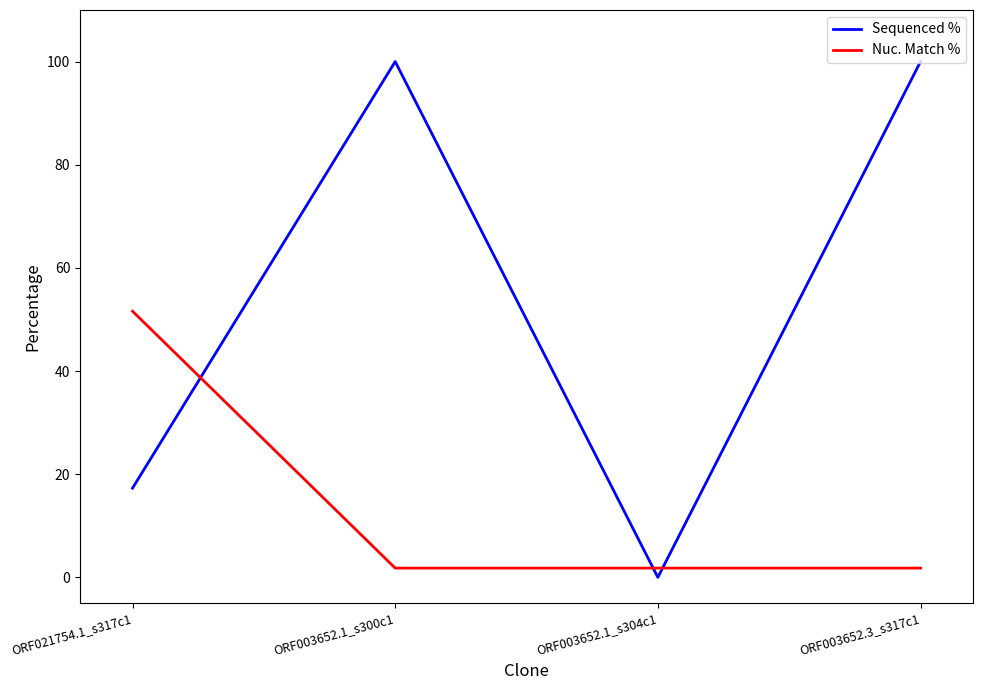

Reading right to left, list all the values displayed in this chart.

Sequenced %: ORF003652.3_s317c1=100.0	ORF003652.1_s304c1=0.0	ORF003652.1_s300c1=100.0	ORF021754.1_s317c1=17.3
Nuc. Match %: ORF003652.3_s317c1=1.8	ORF003652.1_s304c1=1.8	ORF003652.1_s300c1=1.8	ORF021754.1_s317c1=51.6